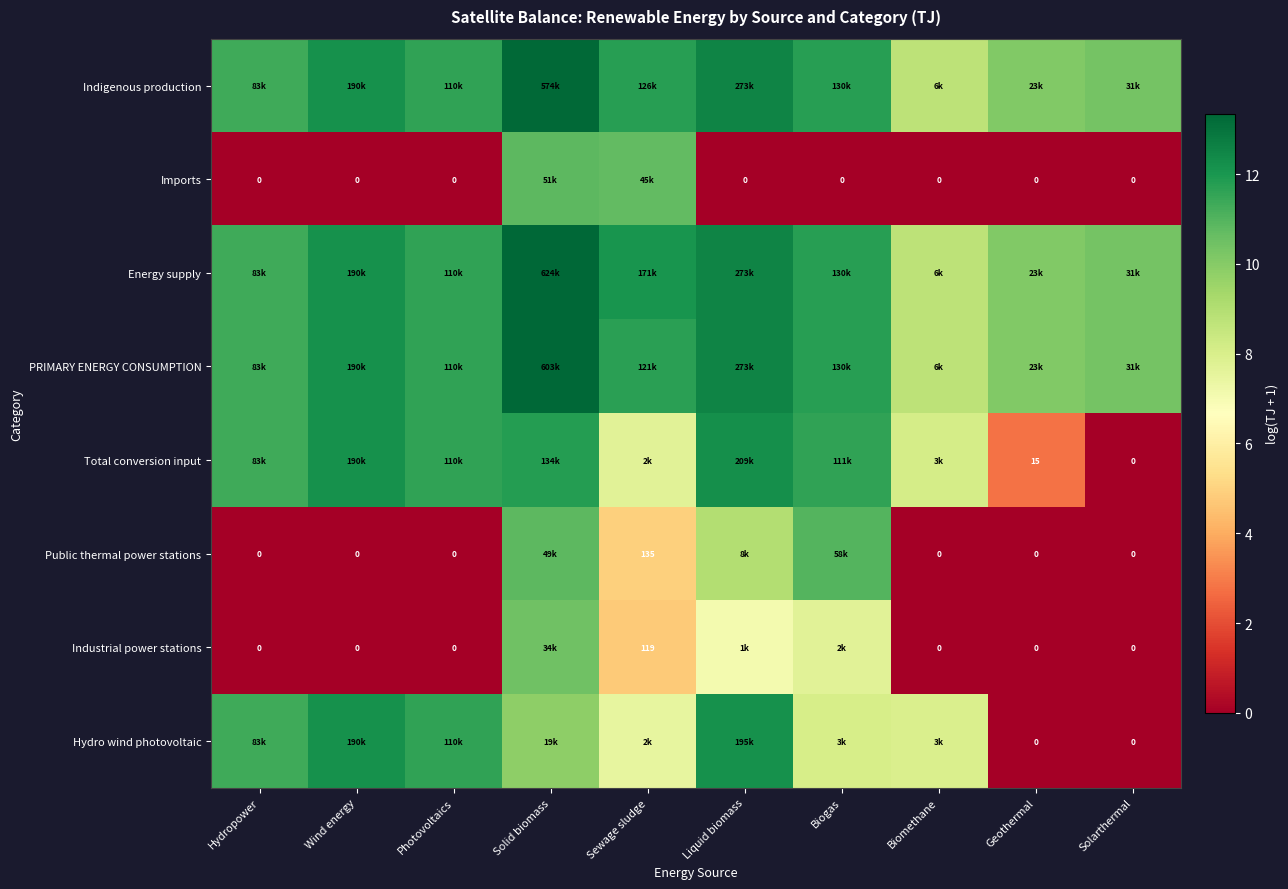

At how many categories does at least one series exceed 2?

10